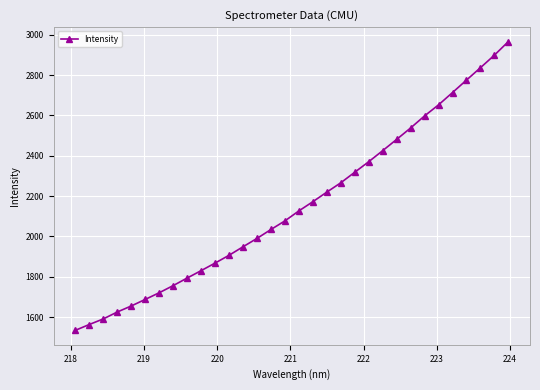

What is the value of the 9th point from the left?

1793.3